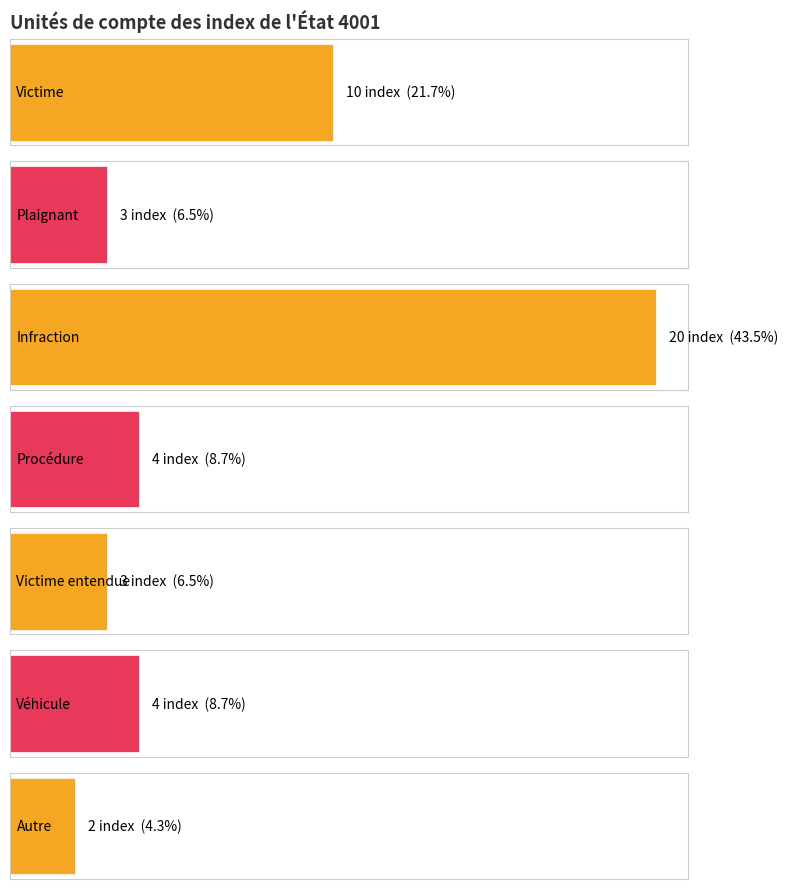

Reading left to right, what are all the values shown in this chart?

10	3	20	4	3	4	2